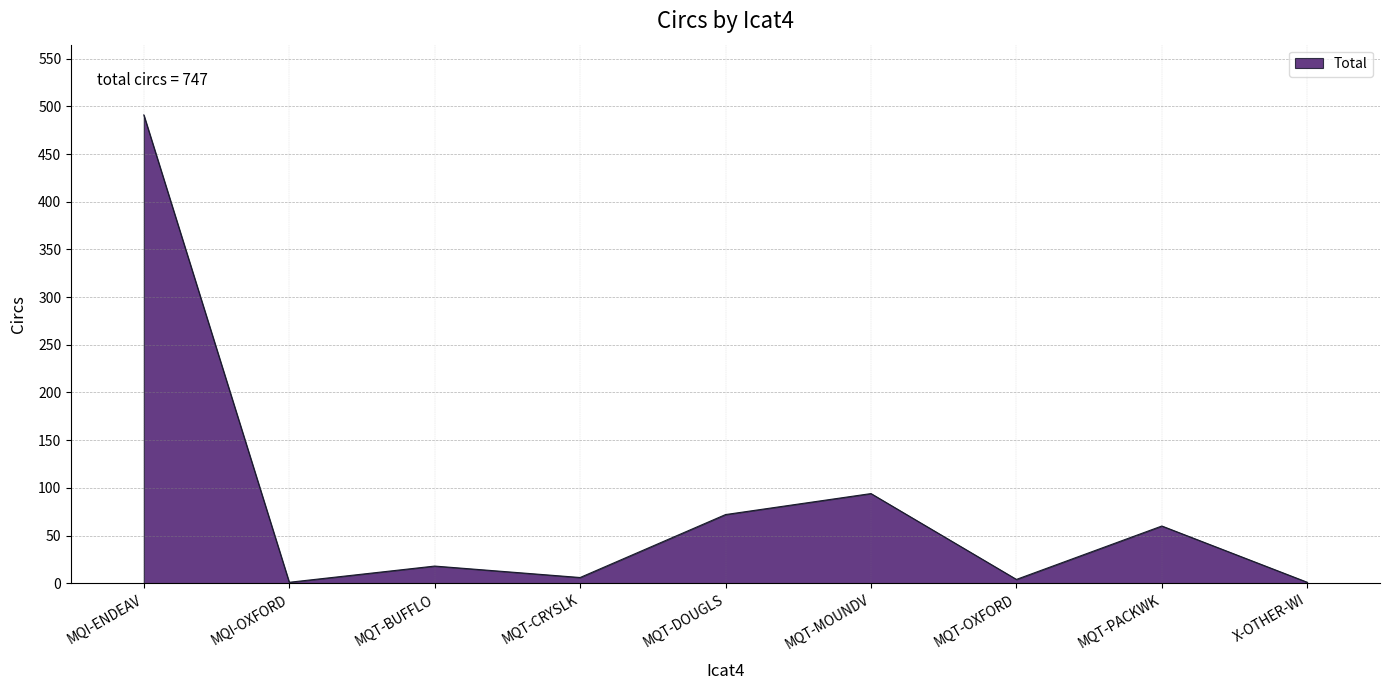

Which has a higher value, MQT-DOUGLS or MQI-OXFORD?

MQT-DOUGLS